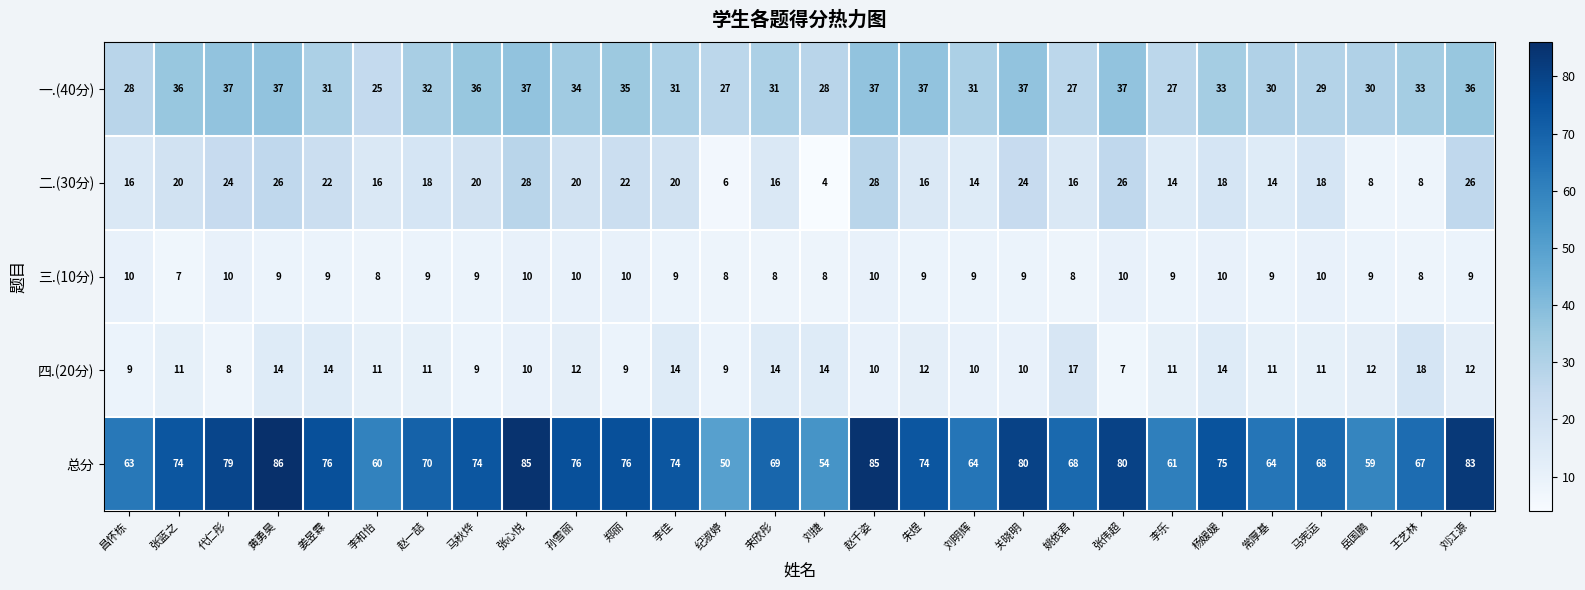

At how many categories does at least one series exceed 16?

28